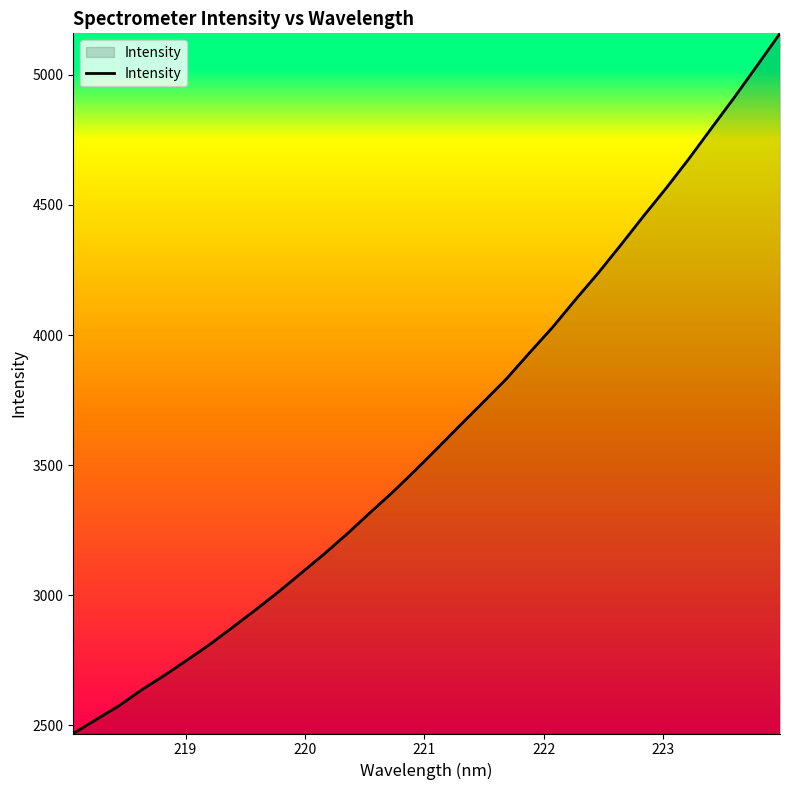

What is the minimum value shown in the chart?

2468.5